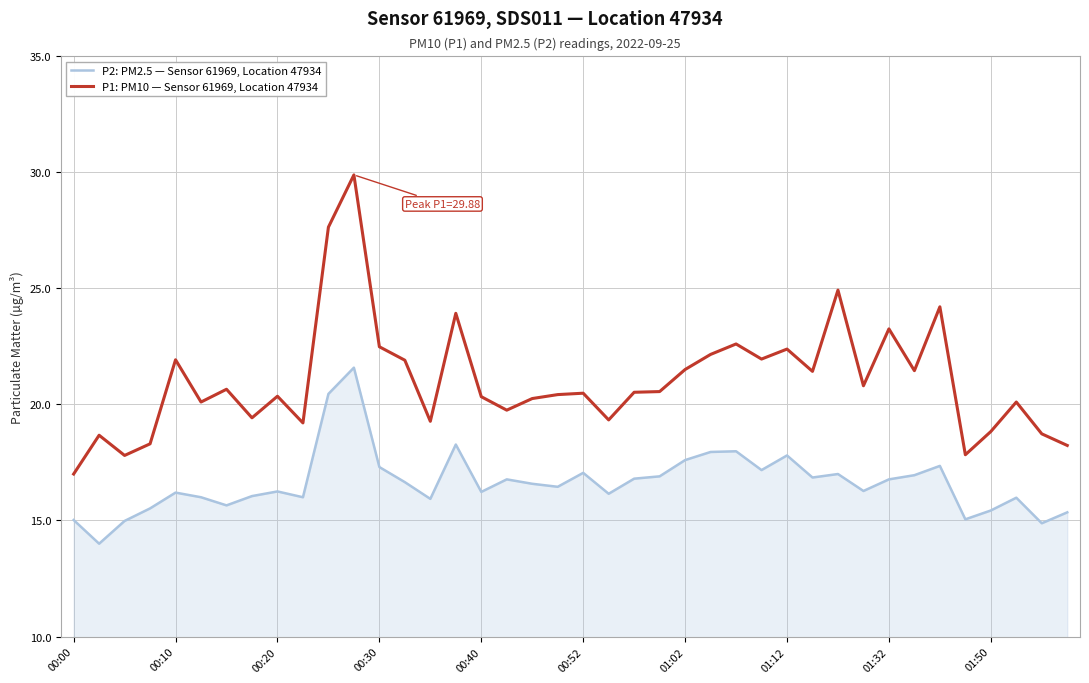

What is the difference between the maximum and minimum values in the P2: PM2.5 — Sensor 61969, Location 47934 series?

7.6